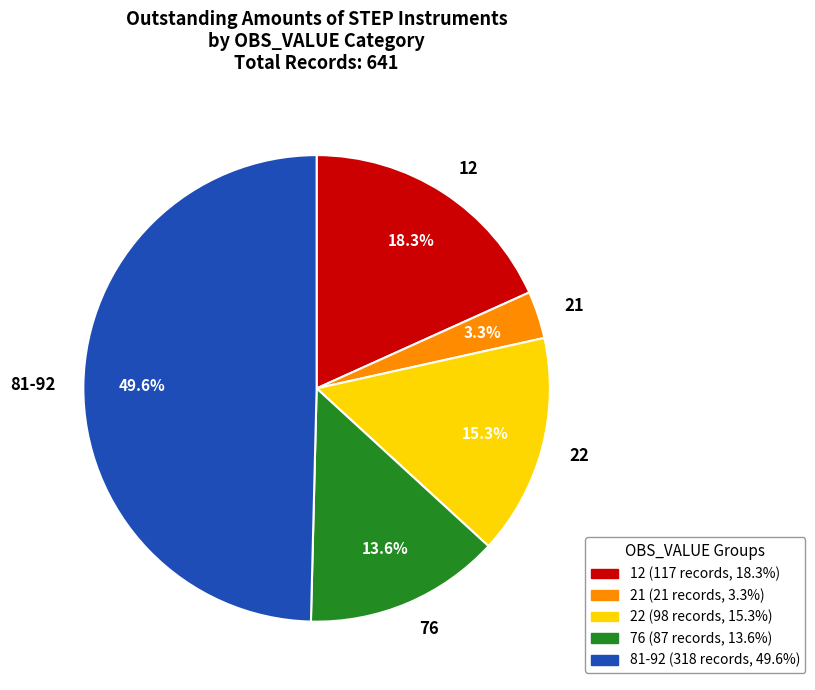

What percentage is NOT represented by 12?

81.7%